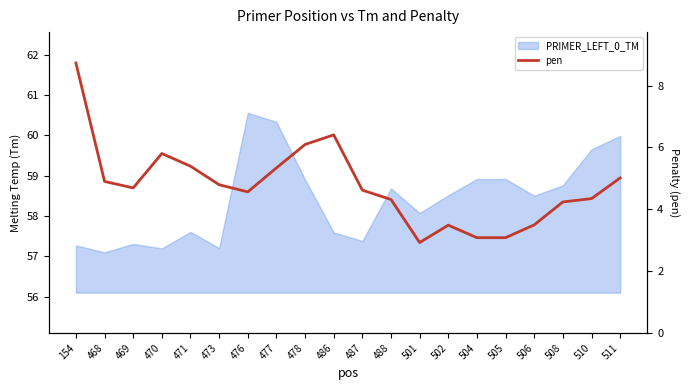

True or false: the data has more than 2 interior local peaks.

True